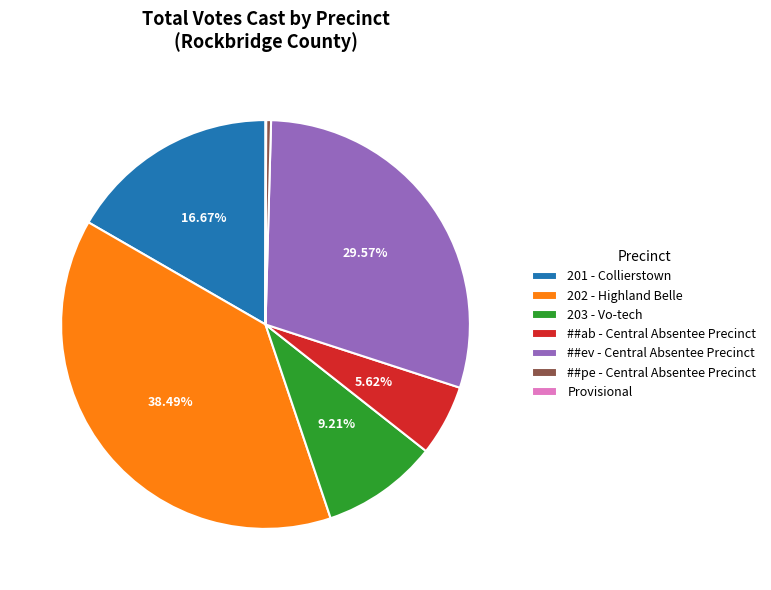

To the nearest percent, what percentage of the pie is ##ev - Central Absentee Precinct?

30%